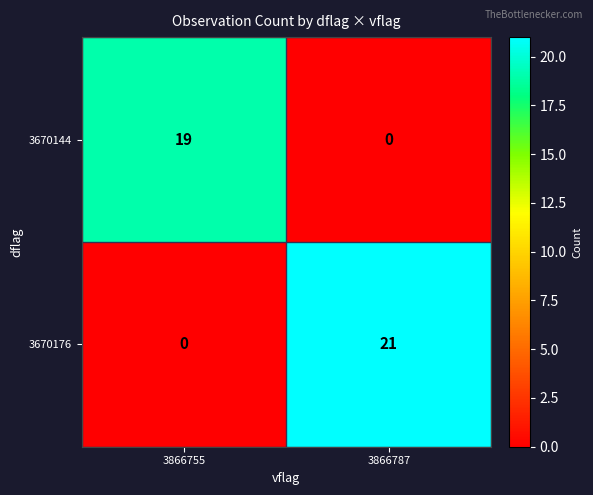

Rank the series by their average value, from lowest to highest.

3670144, 3670176